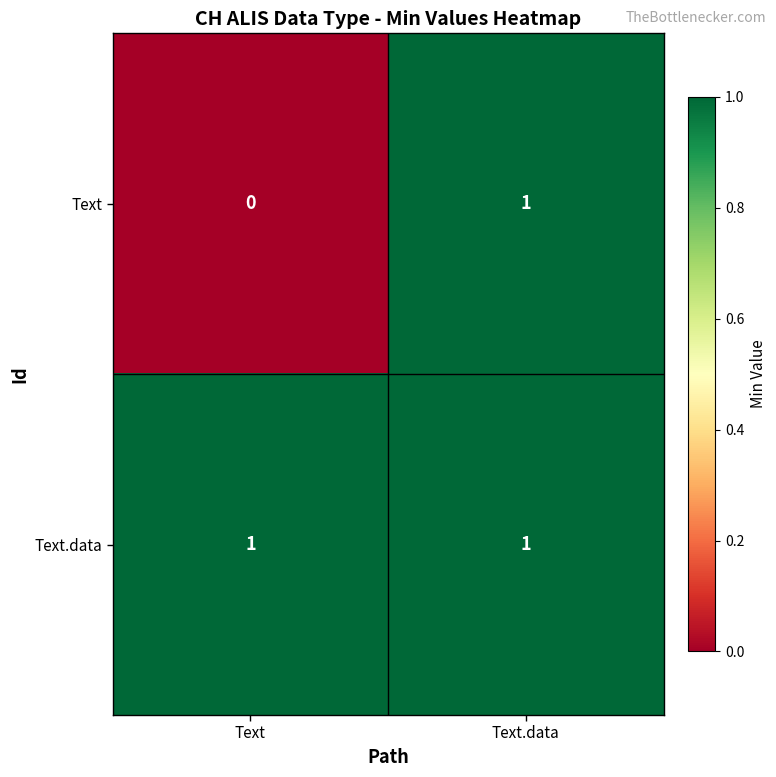

Which category has the lowest value across all series?

Text